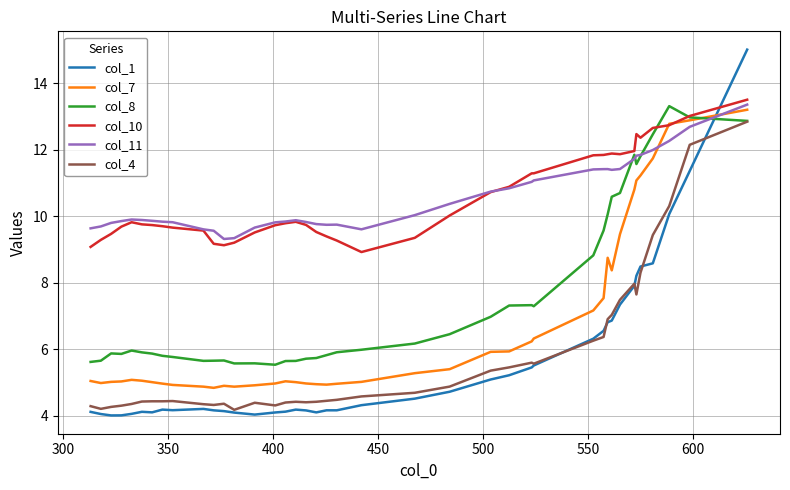

Which series has the largest range (max minus min)?

col_1